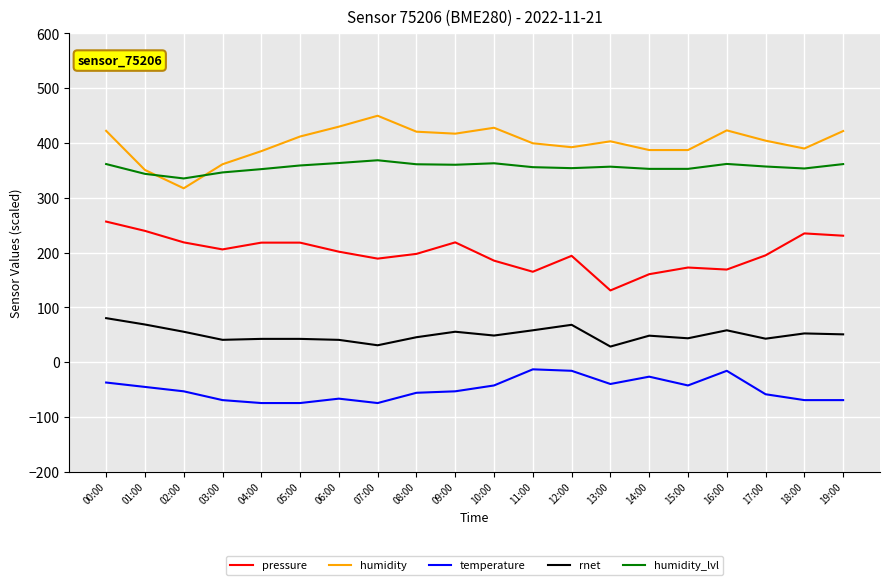

What are all the series names shown in the legend?

pressure, humidity, temperature, rnet, humidity_lvl